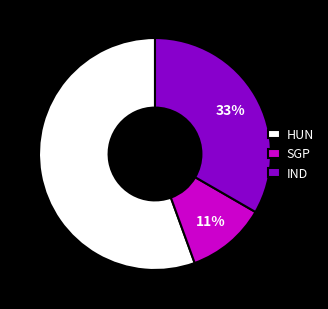

Which category has the smallest portion of the pie?

SGP